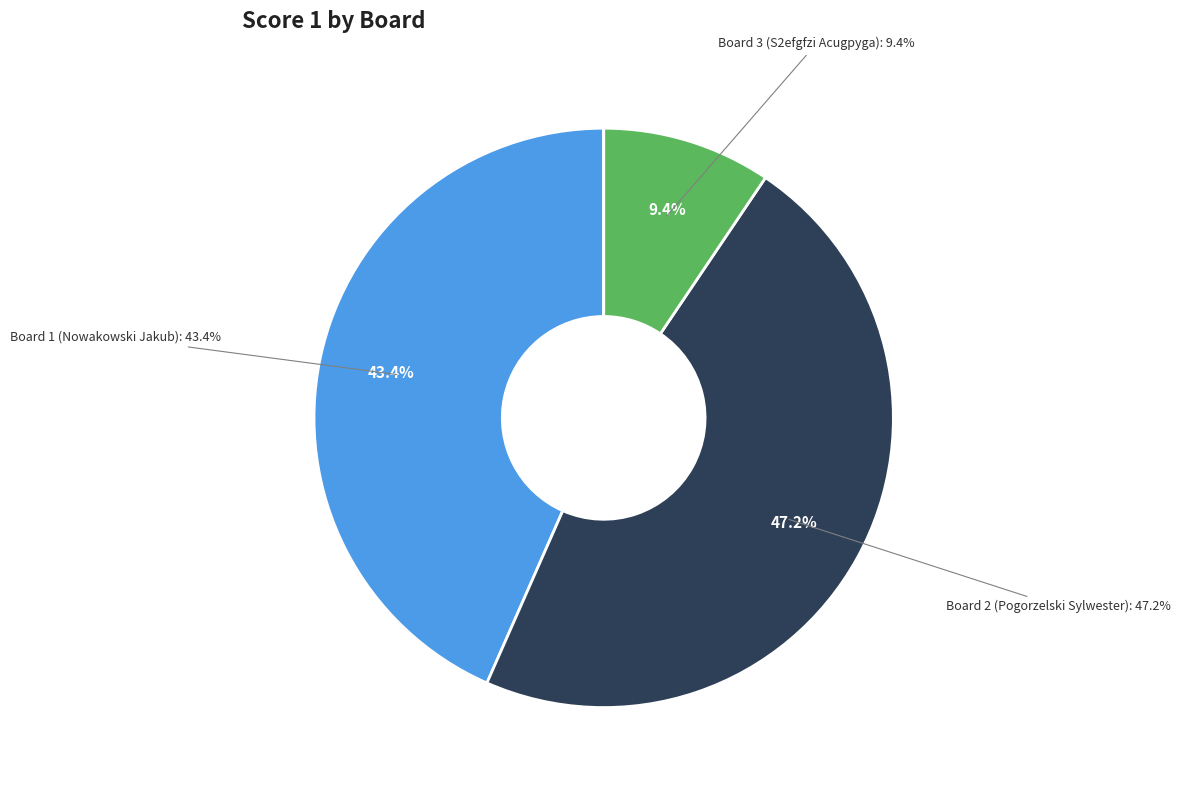

What portion of the pie excludes Board 3 (S2efgfzi Acugpyga)?

90.6%